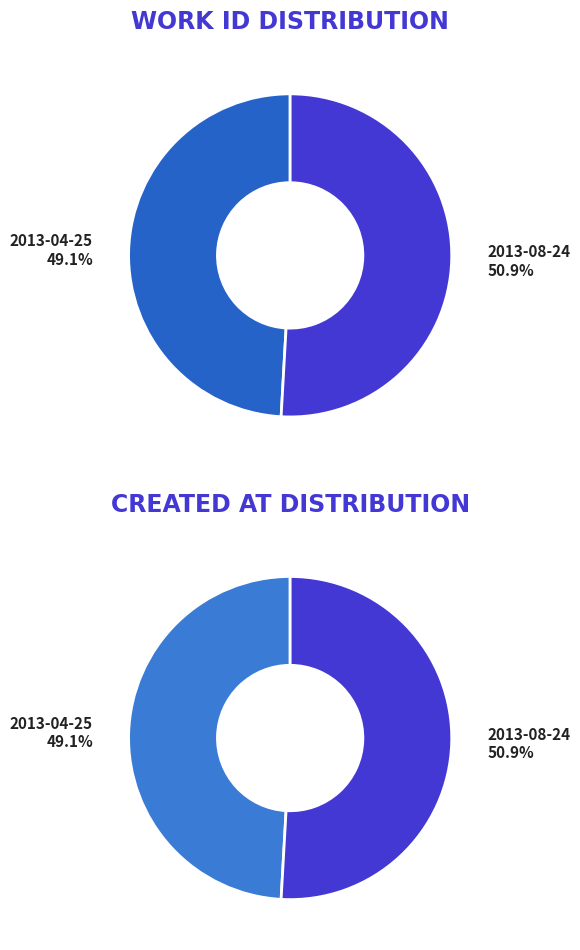

What is the largest slice in the pie chart?

2013-08-24